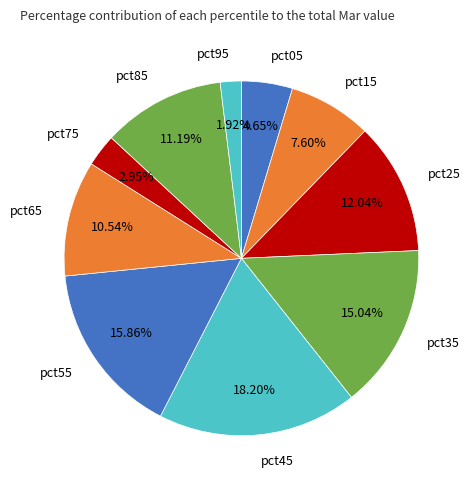

Count the number of slices in the pie.

10